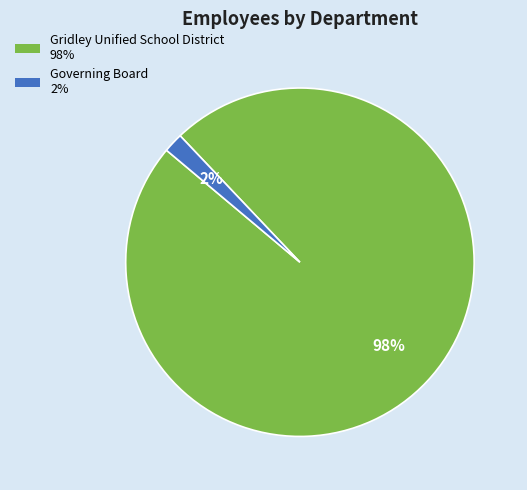

Do Gridley Unified School District and Governing Board together represent more than half of the pie?

Yes